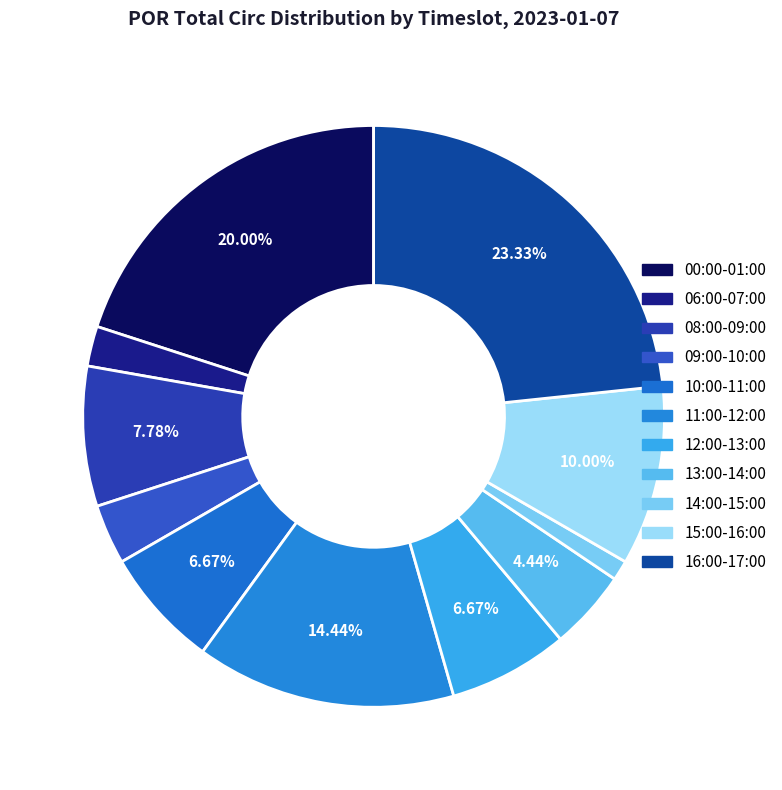

Count the number of slices in the pie.

11